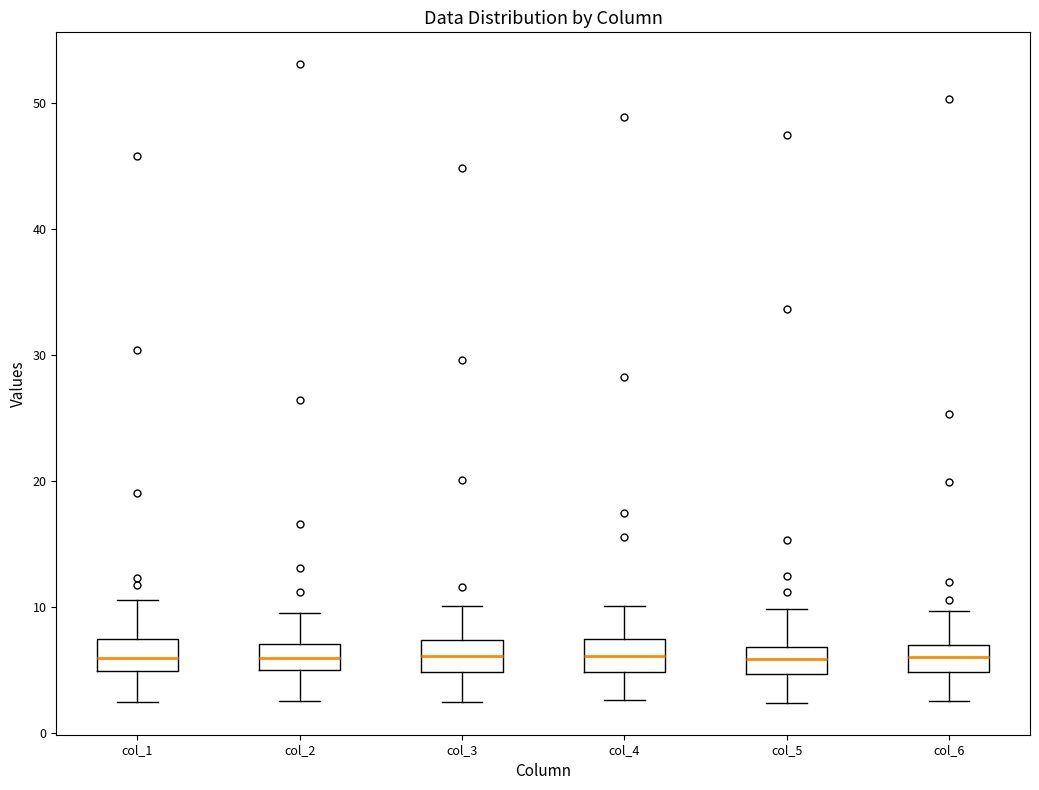

Reading left to right, read every box against the y-axis: the position of its median line, the range the box covers, and the ends of its whiskers. The values are not printed on the chart, so give them approximately, as read against the axis.

col_1: median 6, box 5 to 7, whiskers 2 to 11
col_2: median 6, box 5 to 7, whiskers 2 to 10
col_3: median 6, box 5 to 7, whiskers 2 to 10
col_4: median 6, box 5 to 7, whiskers 3 to 10
col_5: median 6, box 5 to 7, whiskers 2 to 10
col_6: median 6, box 5 to 7, whiskers 3 to 10